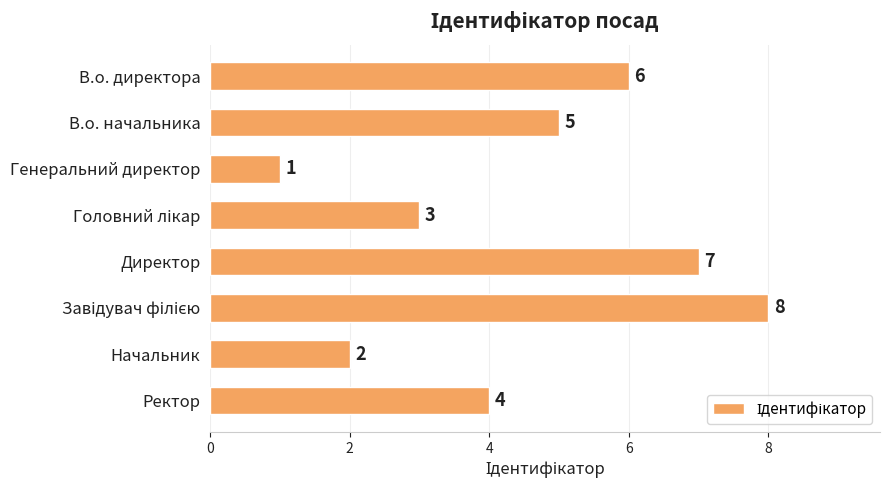

Which label corresponds to the smallest value in the chart?

Генеральний директор